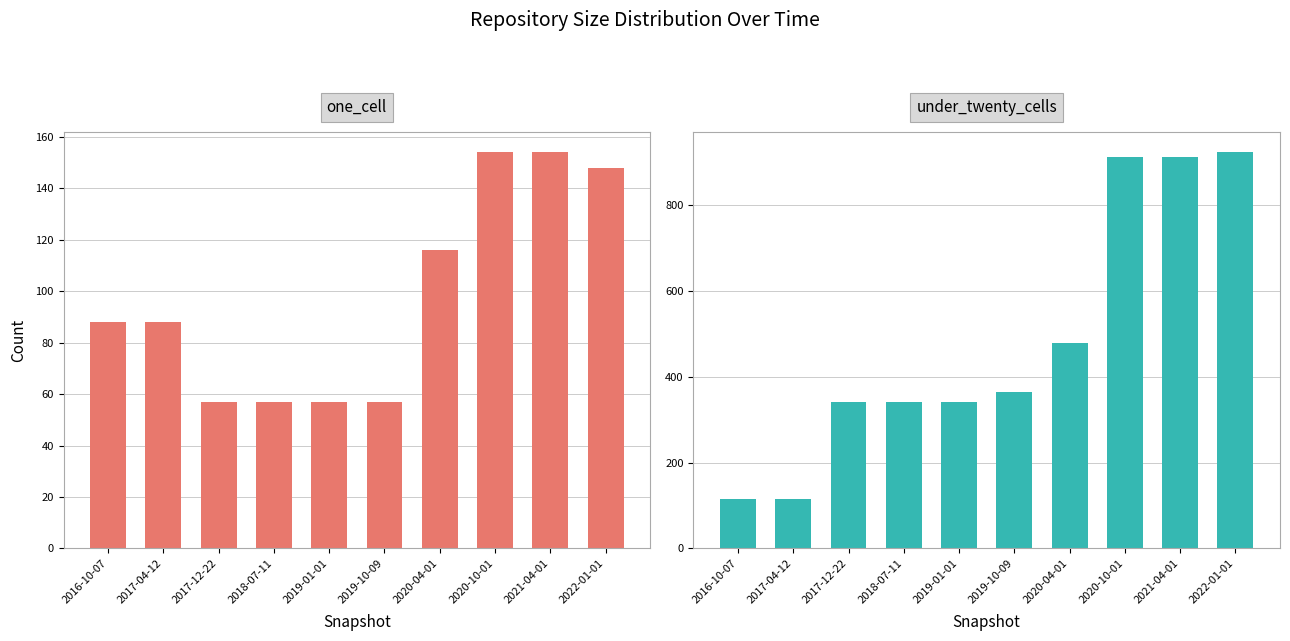

How many data points in under_twenty_cells are above 364?

4